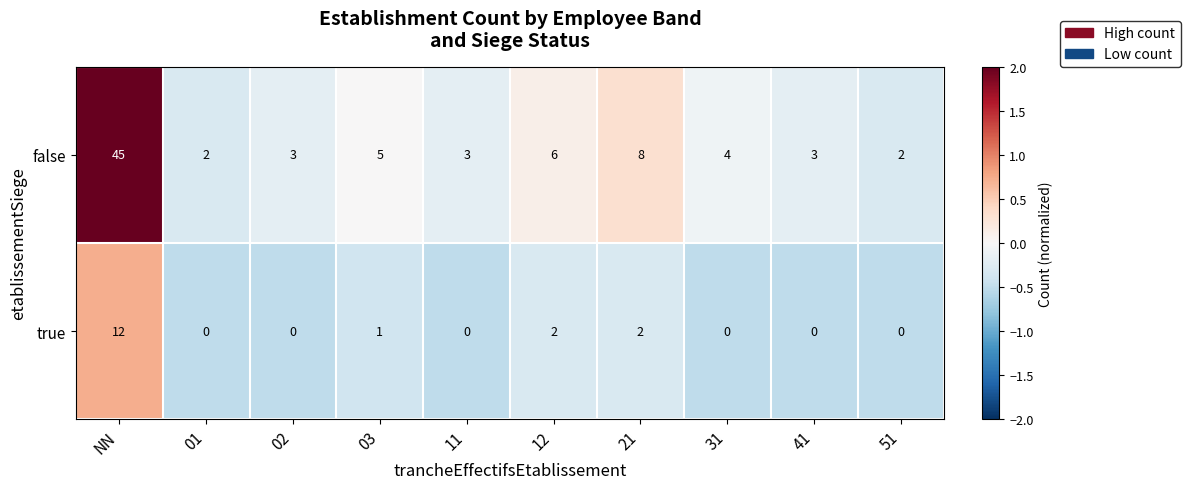

Reading left to right, transcribe all the data shown in this chart.

false: 45	2	3	5	3	6	8	4	3	2
true: 12	0	0	1	0	2	2	0	0	0